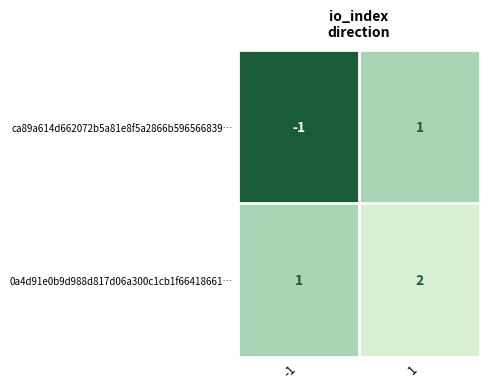

Between -1 and 1, which series saw the biggest shift?

ca89a614d662072b5a81e8f5a2866b596566839…